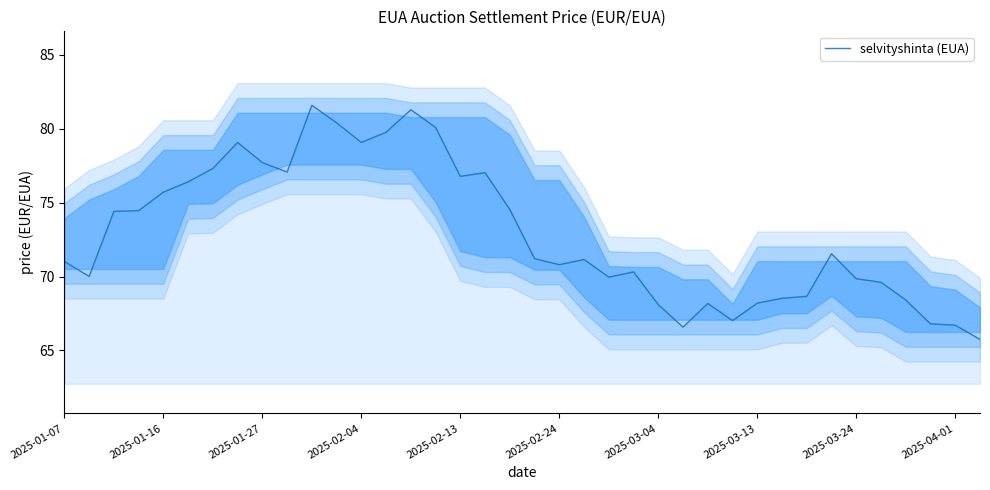

Is it true that selvityshinta (EUA) equals 22.7 at 2025-02-24?

False